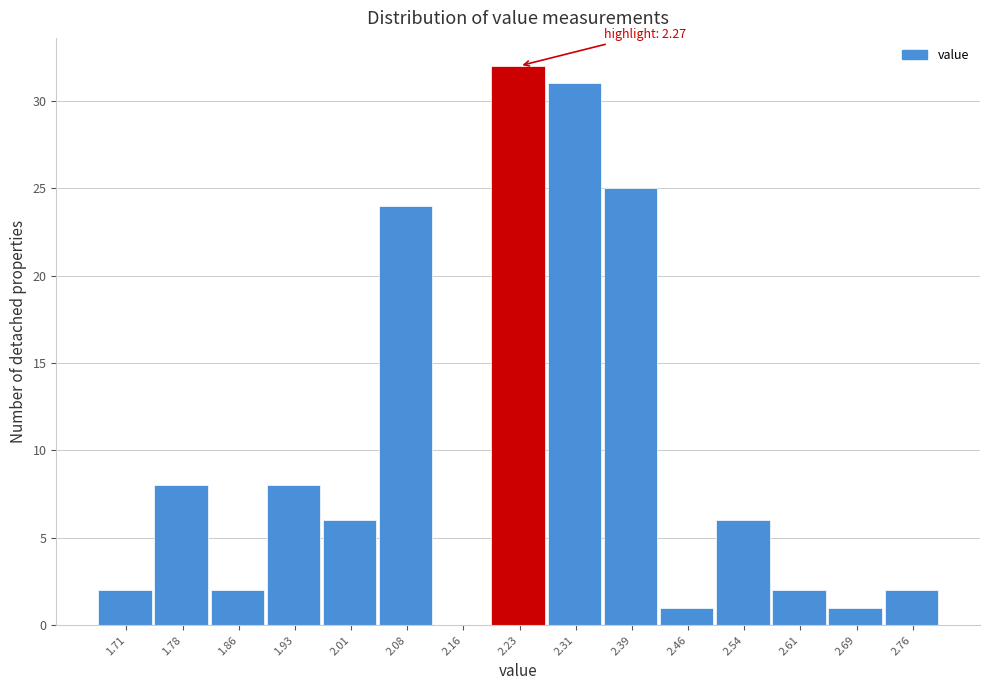

Over which range of the x-axis is the bar tallest?

2.20 to 2.27